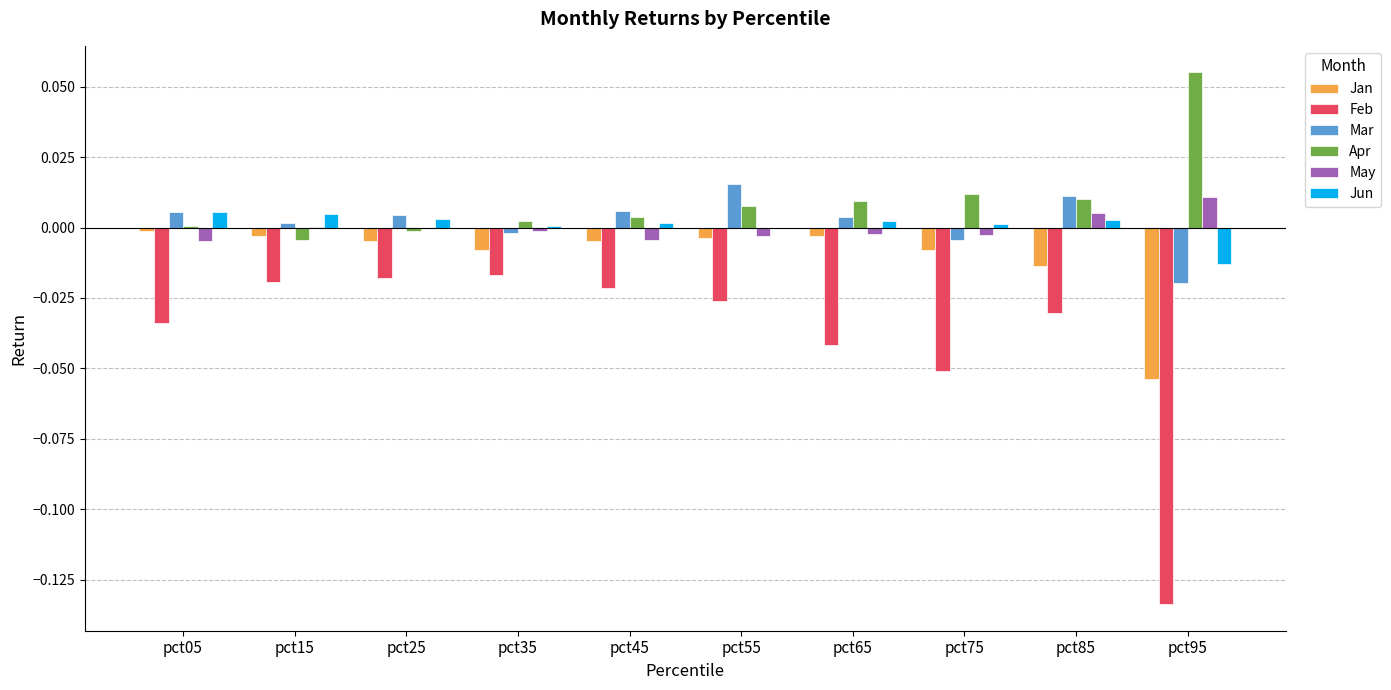

What are all the series names shown in the legend?

Jan, Feb, Mar, Apr, May, Jun